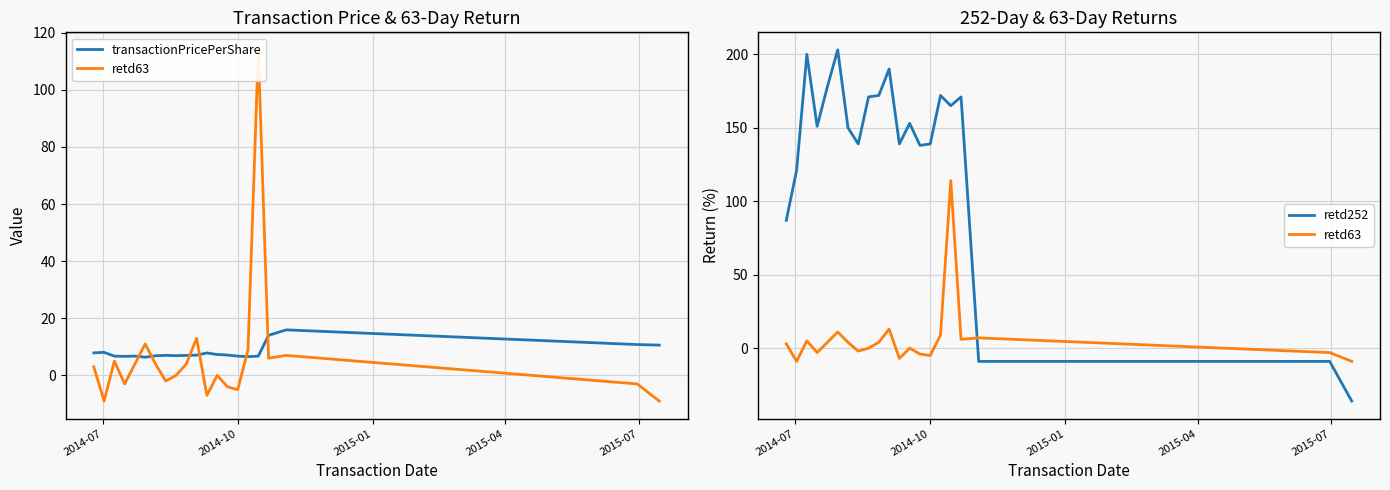

How many data points does each series have?

21